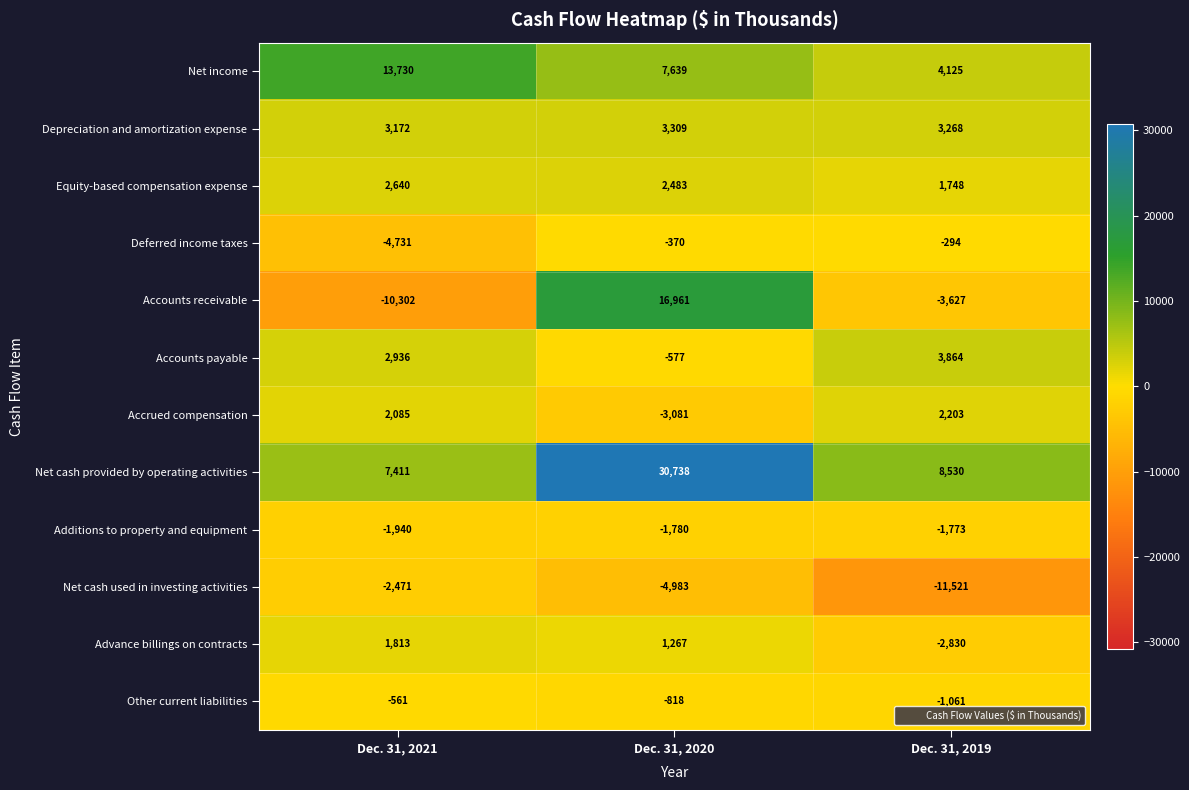

How many data points in Accounts receivable are above -3627?

1